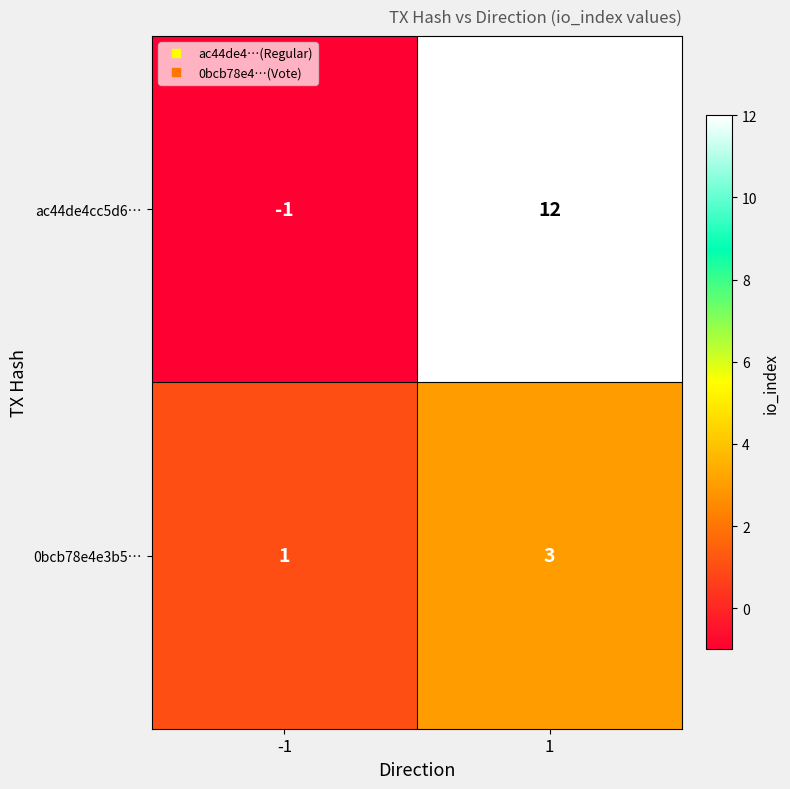

At which category is the sum across all series the highest?

1